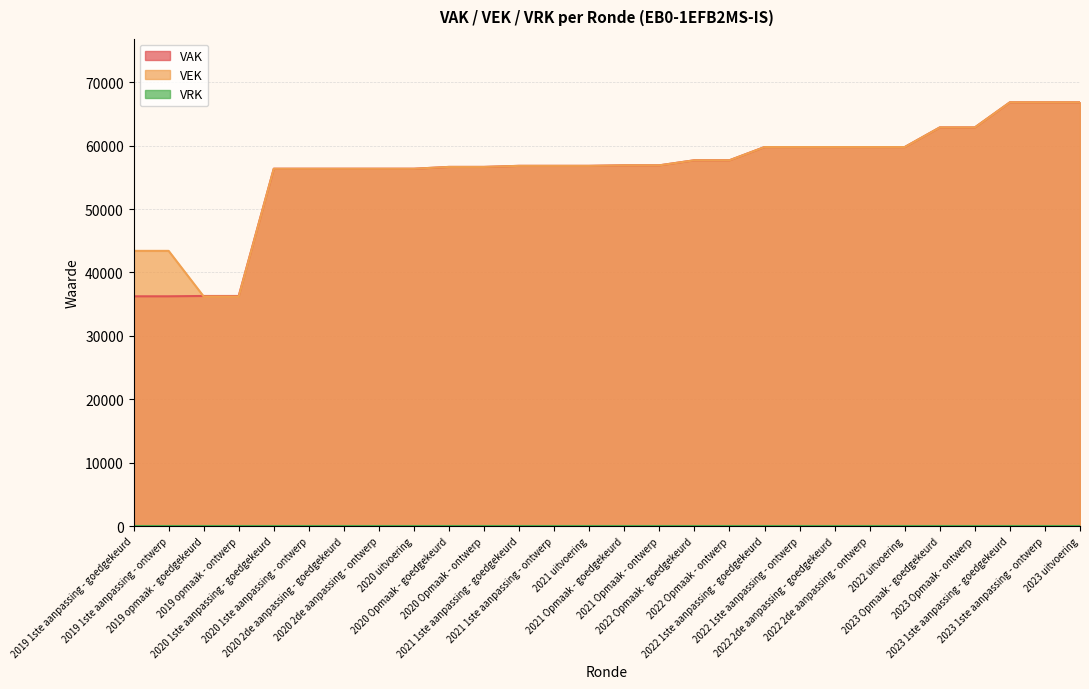

What is the greatest value displayed?

66823